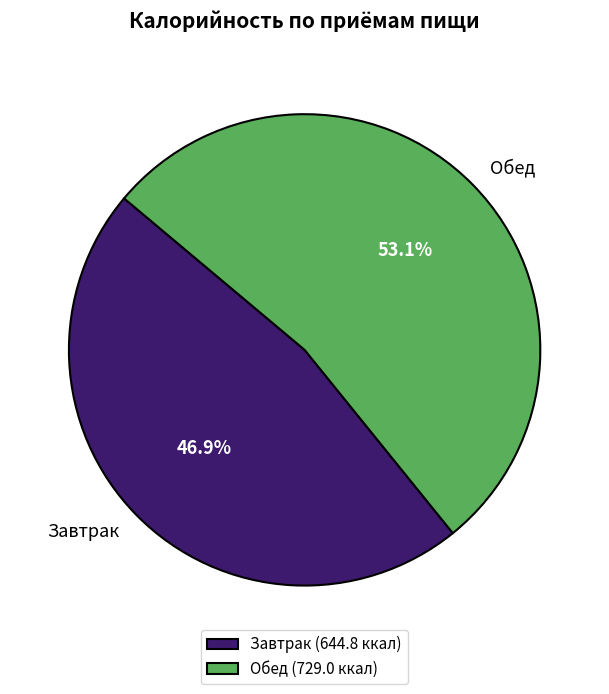

Which slice is the largest?

Обед